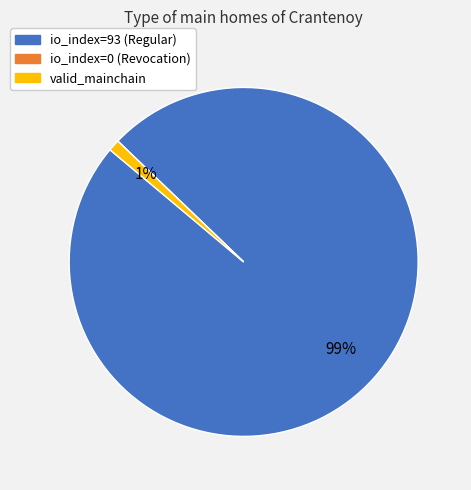

Combined, do io_index=93 (Regular) and valid_mainchain account for over 50%?

Yes